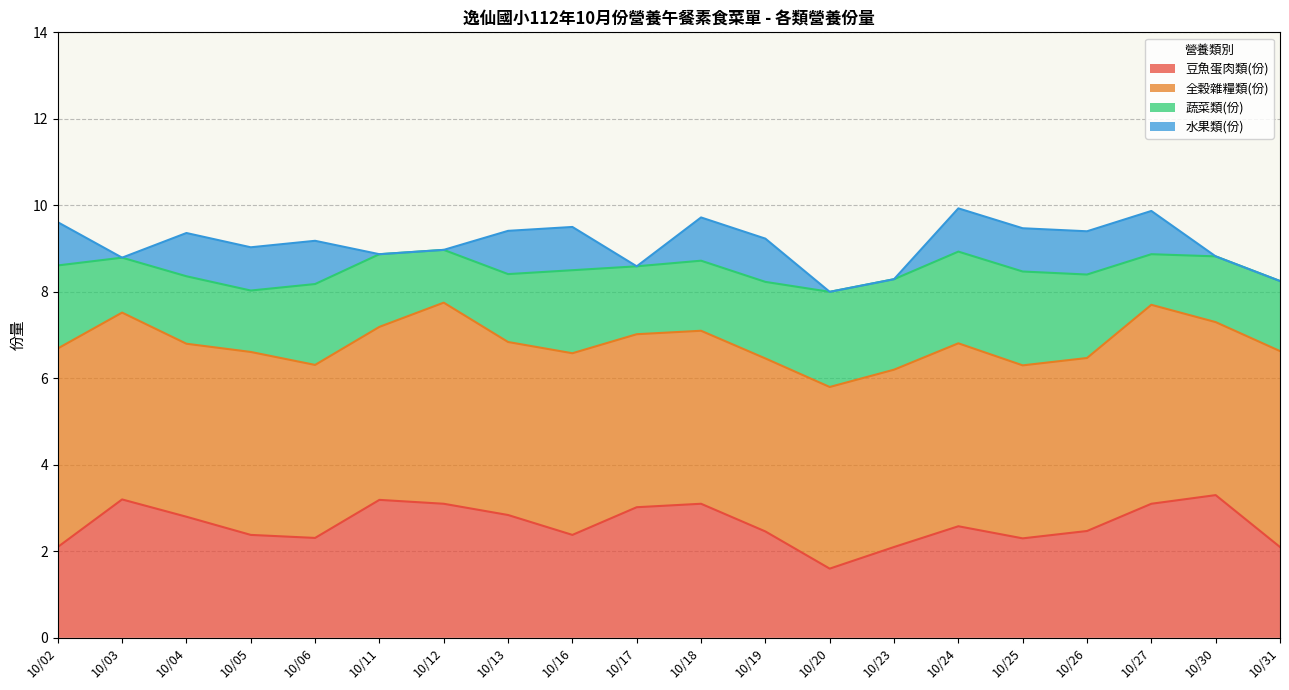

True or false: 豆魚蛋肉類(份) has a value of 0.7 at 10/23.

False